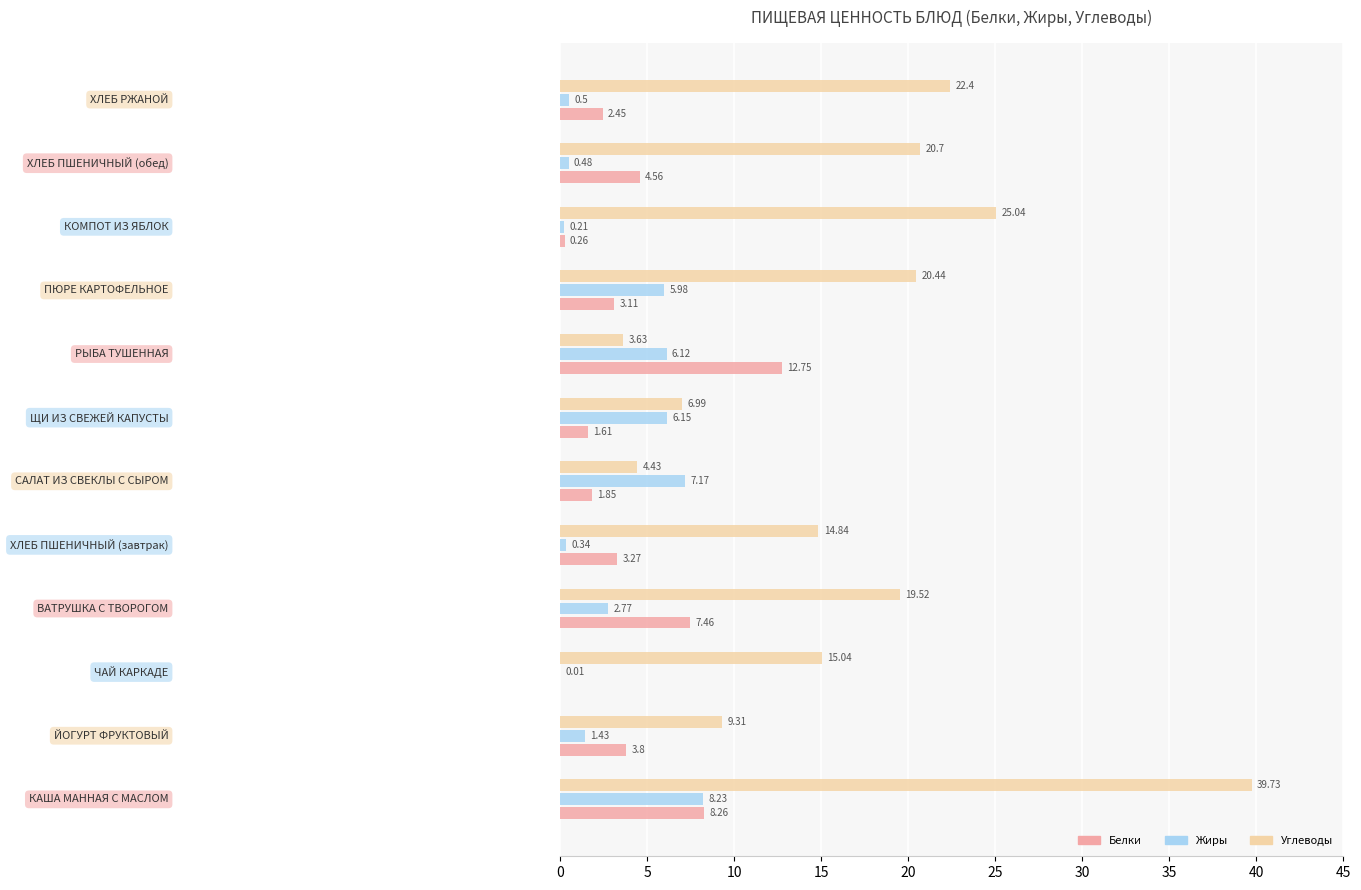

Which series has the largest total across all categories?

Углеводы